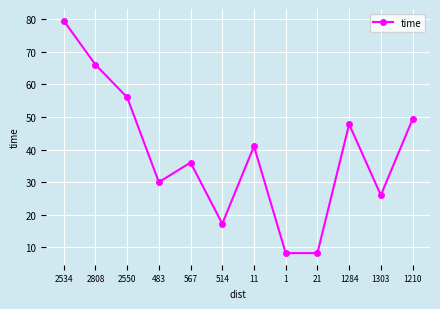

Where is the data nearest to the value 43?

11